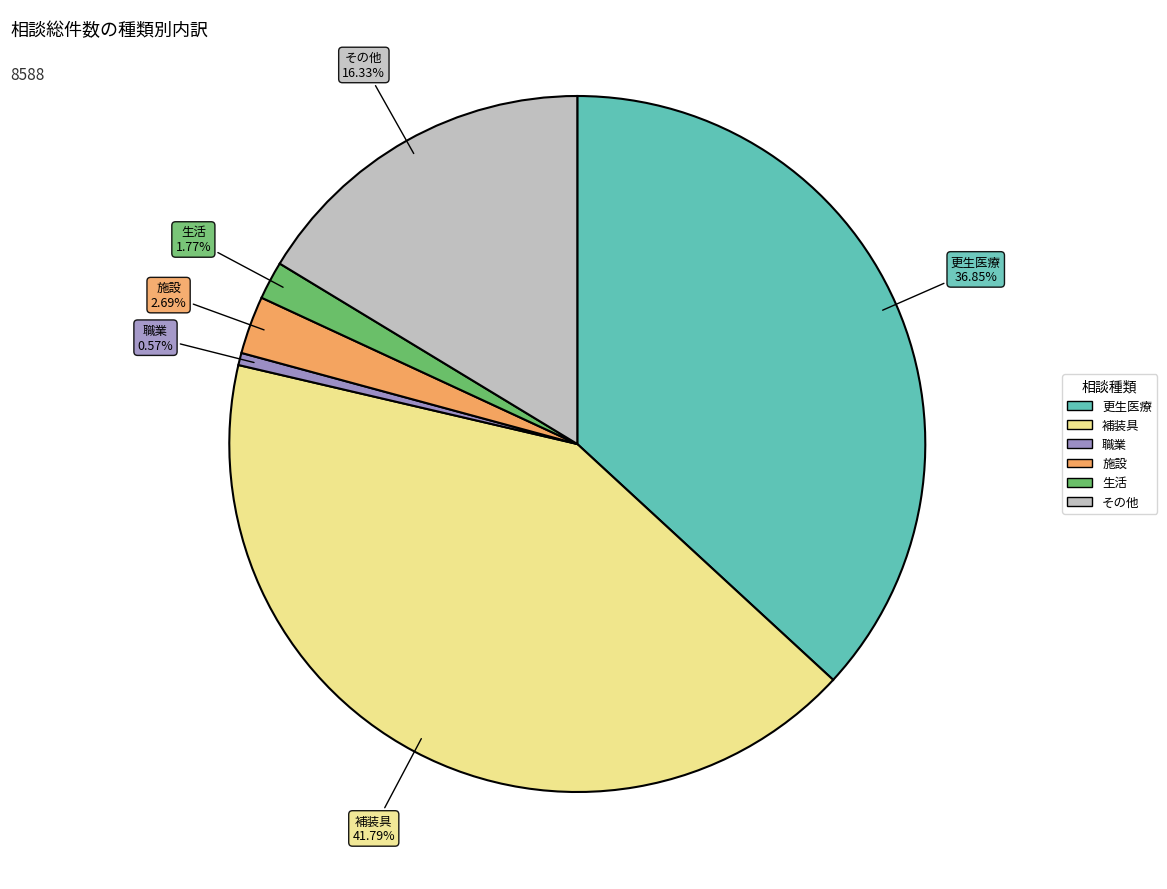

Is there any slice that represents more than half of the pie?

No